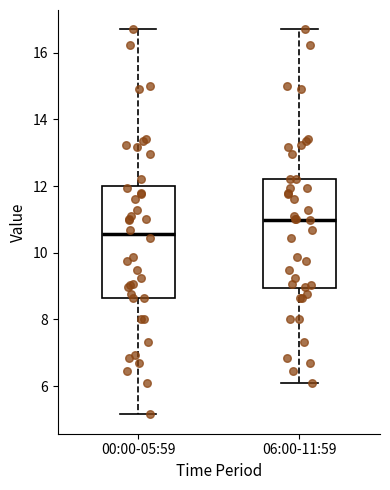

Where does the upper whisker of the box for 06:00-11:59 end on the y-axis? The values are not printed on the chart, so give them approximately, as read against the axis.

16.8